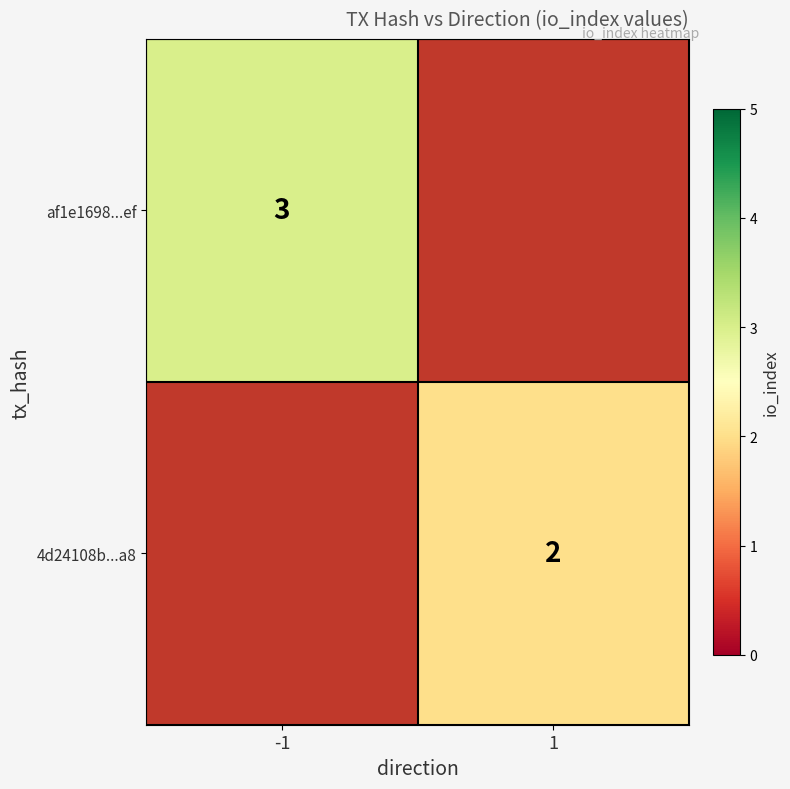

Is it true that af1e1698...ef equals 4 at -1?

False